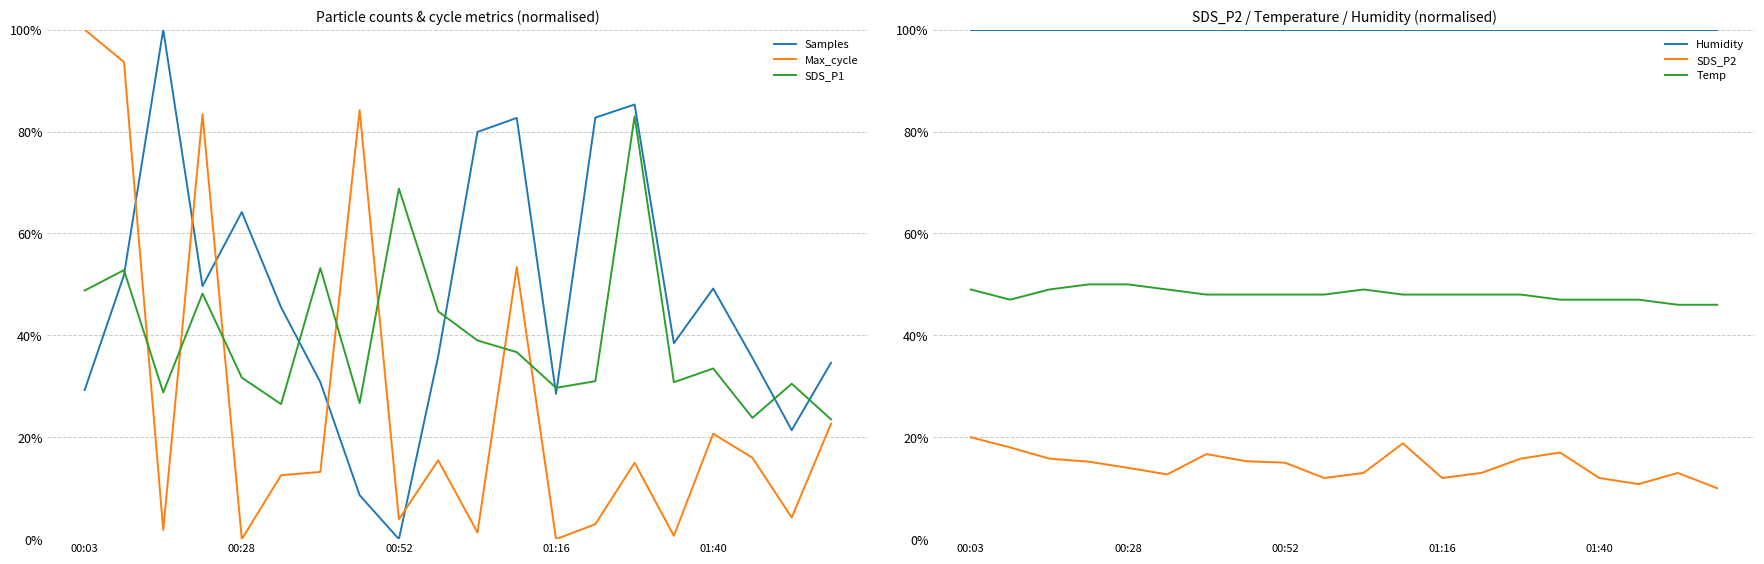

What is the value of the SDS_P1 point at the 6th from the left?

26.5